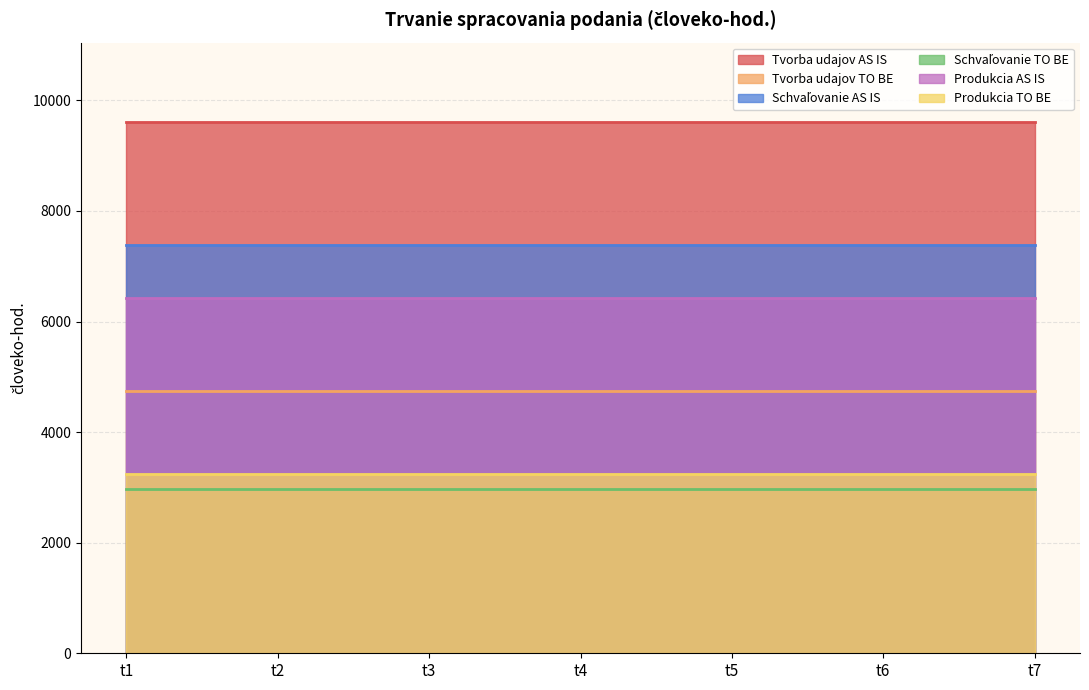

What is the value of the Tvorba udajov AS IS point at the 5th from the left?

9604.5